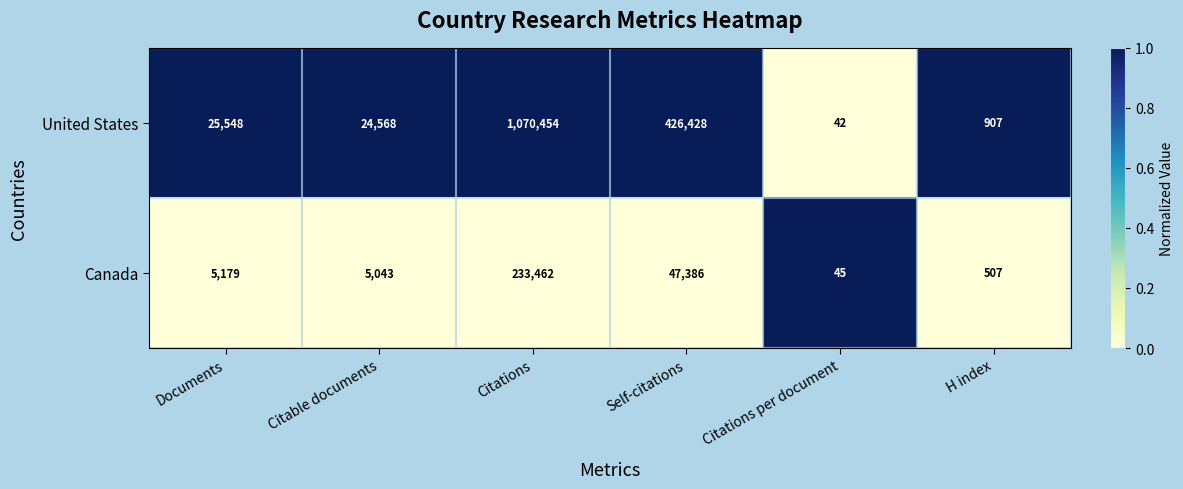

What is the difference between the Canada values at Citations and Documents?

228283